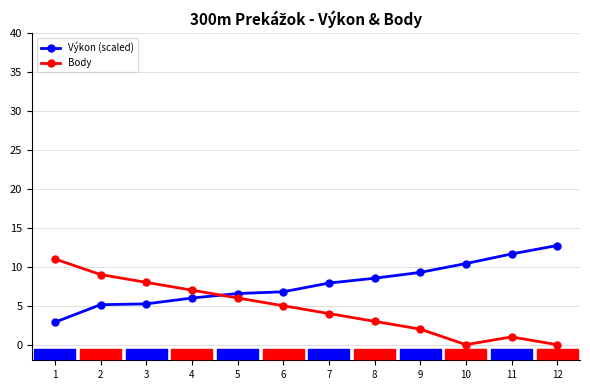

What is the total value across all series at 5?

12.6